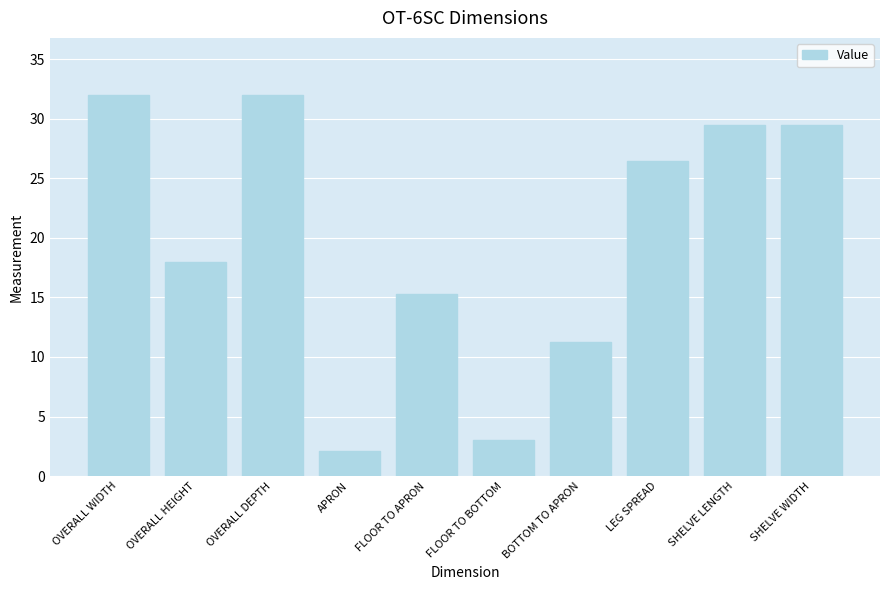

True or false: the data shows 38.4 at SHELVE LENGTH.

False